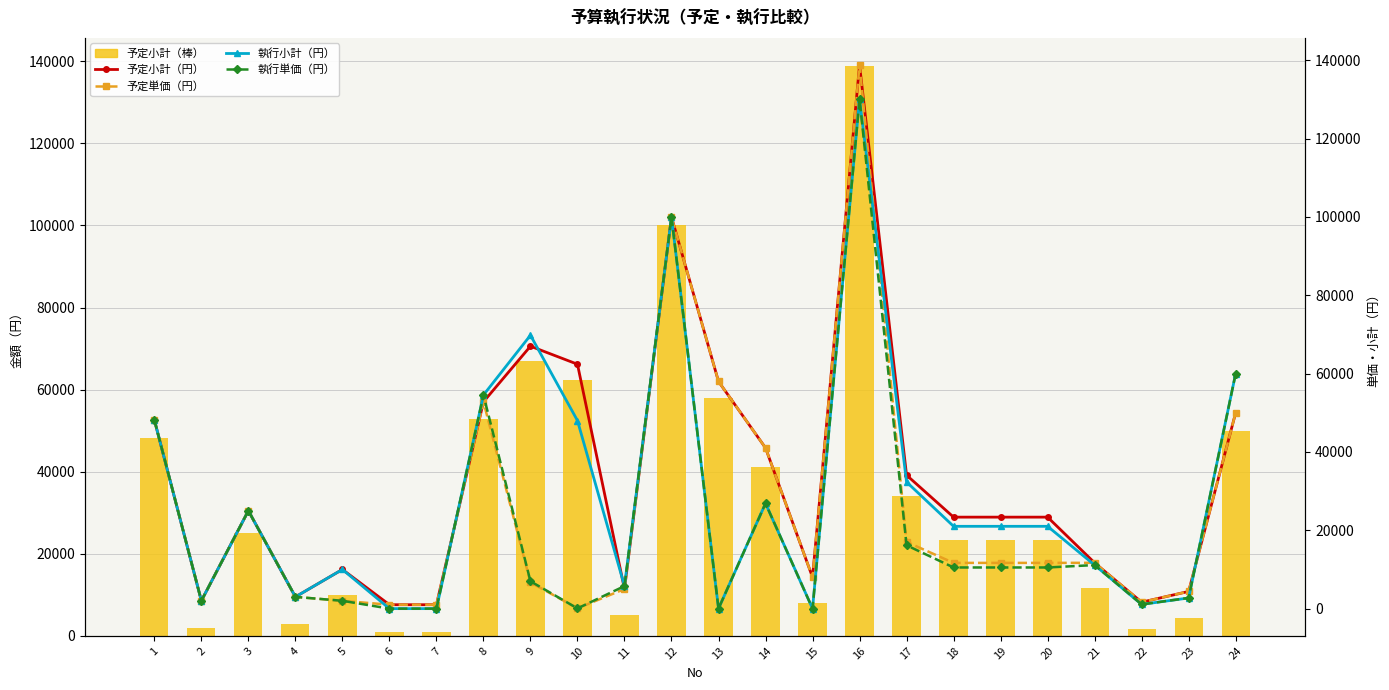

What is the sum of all 予定小計（円） values?

795100.0